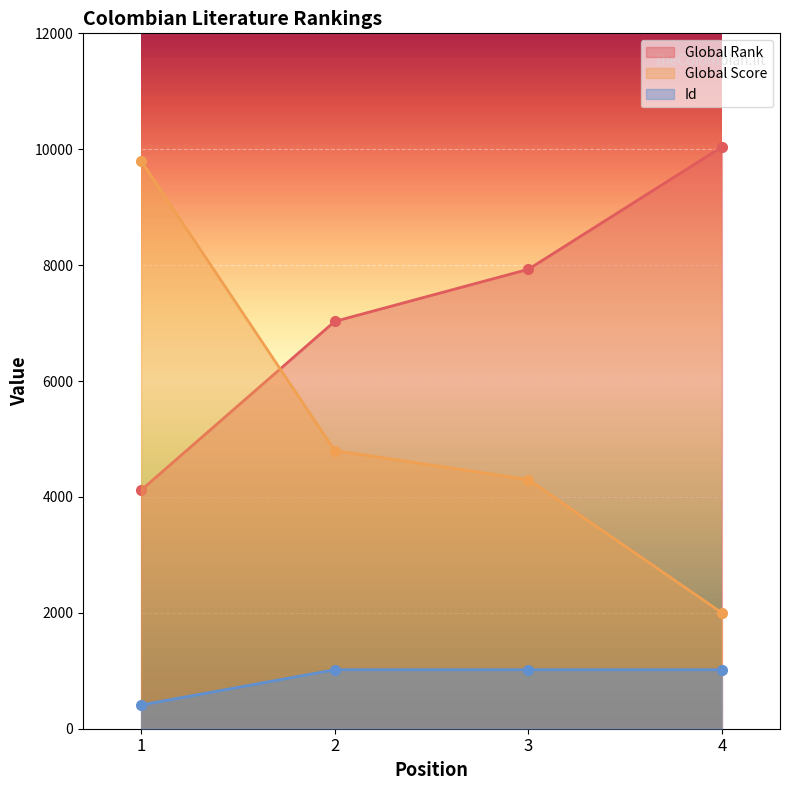

How many values in the Id series exceed 1017?

3